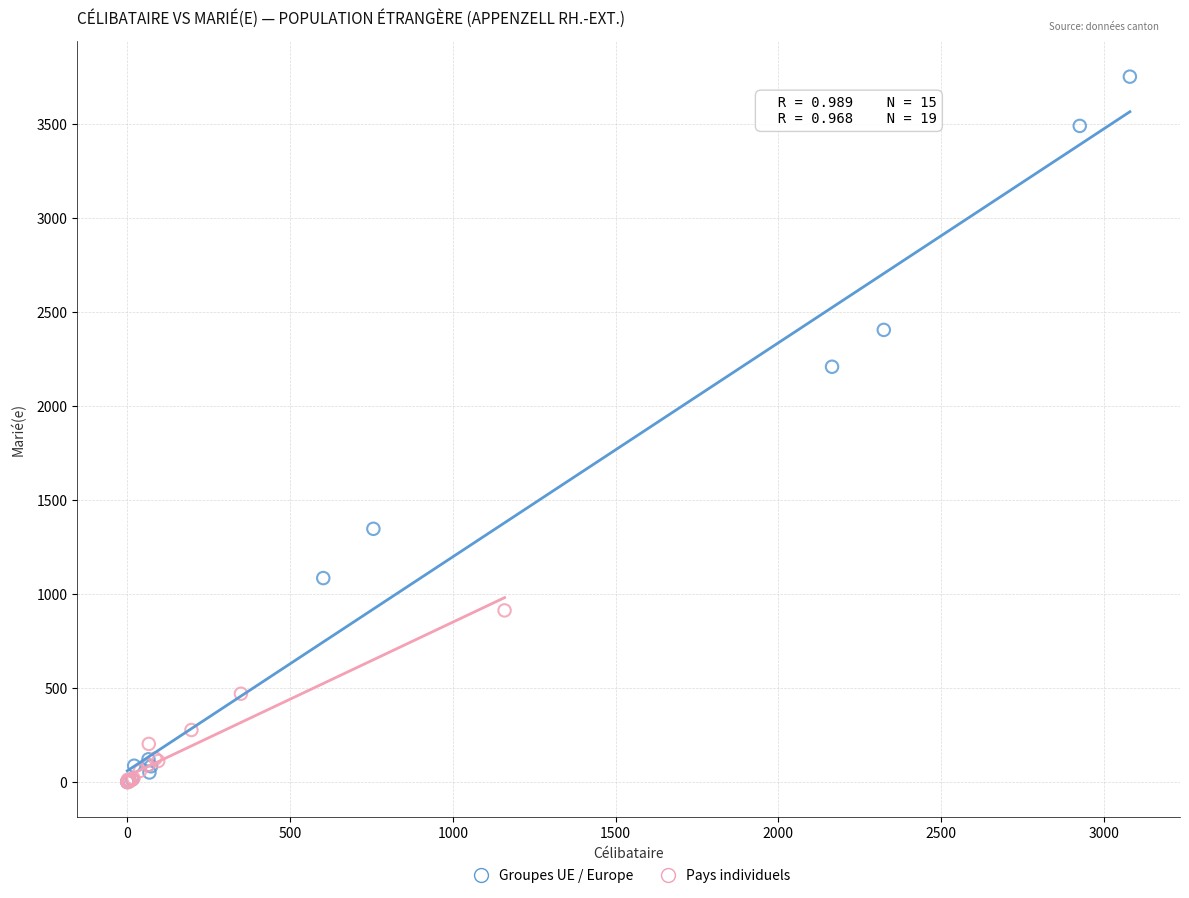

Which series has the largest Y range (max minus min)?

Groupes UE / Europe